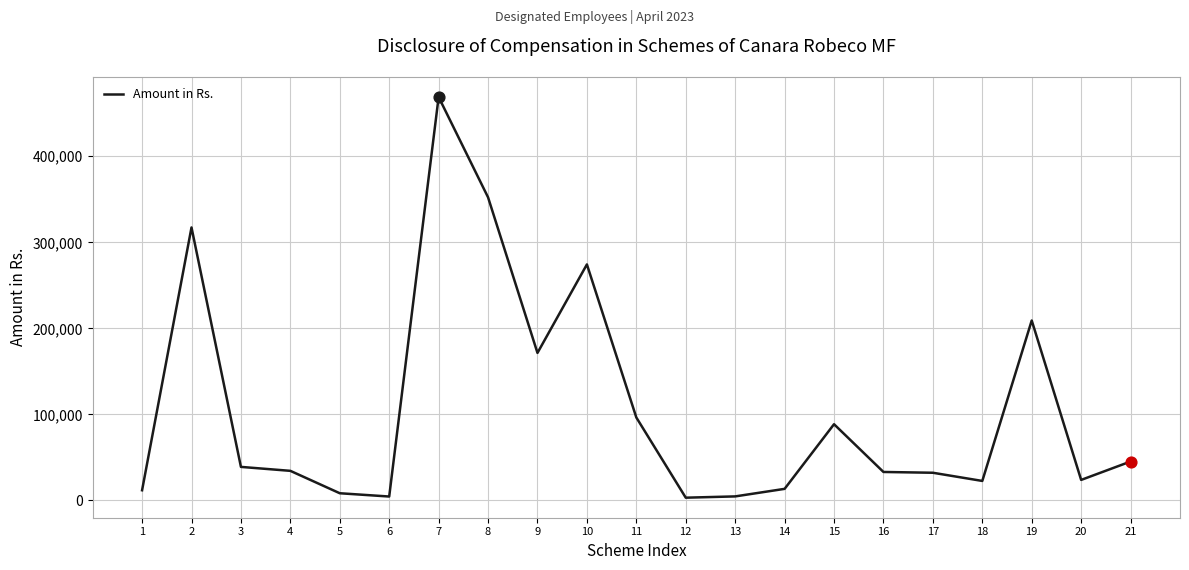

Between 17 and 13, which is larger?

17